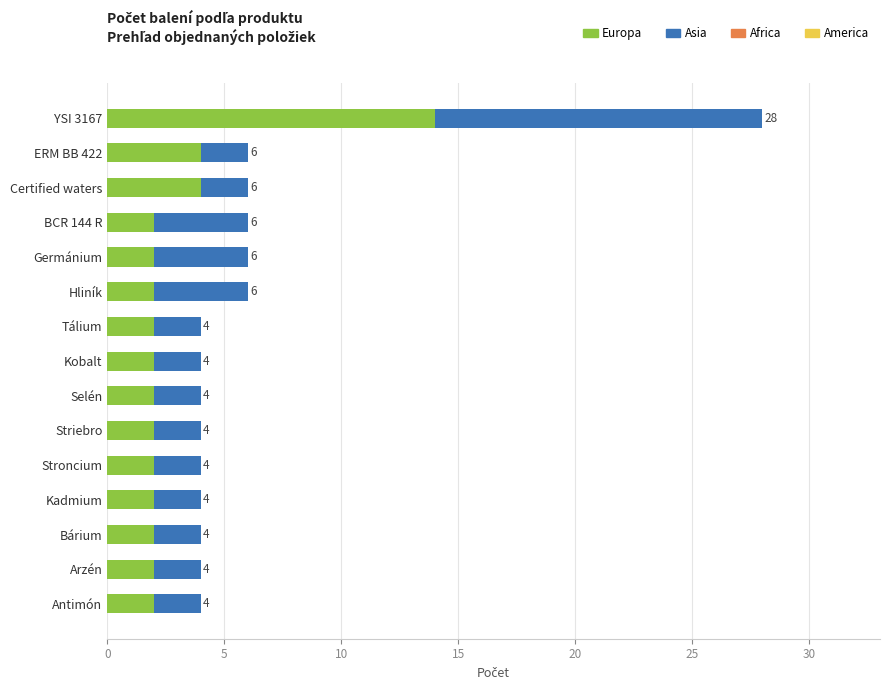

At which label does Europa reach its peak?

YSI 3167